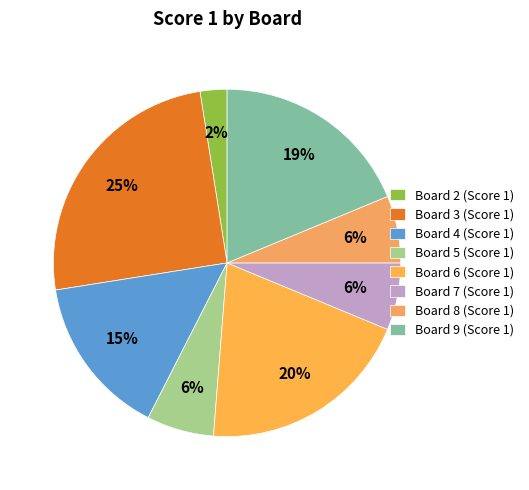

What is the smallest slice in the pie chart?

Board 2 (Score 1)